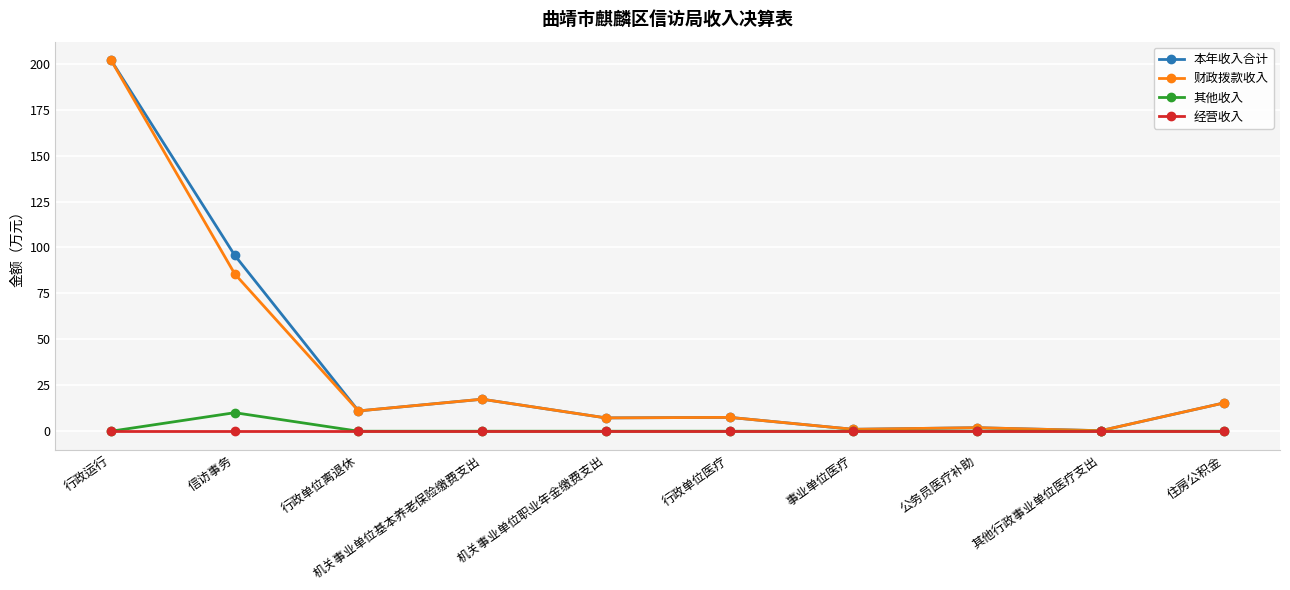

Does the chart display data point markers on the line(s)?

Yes